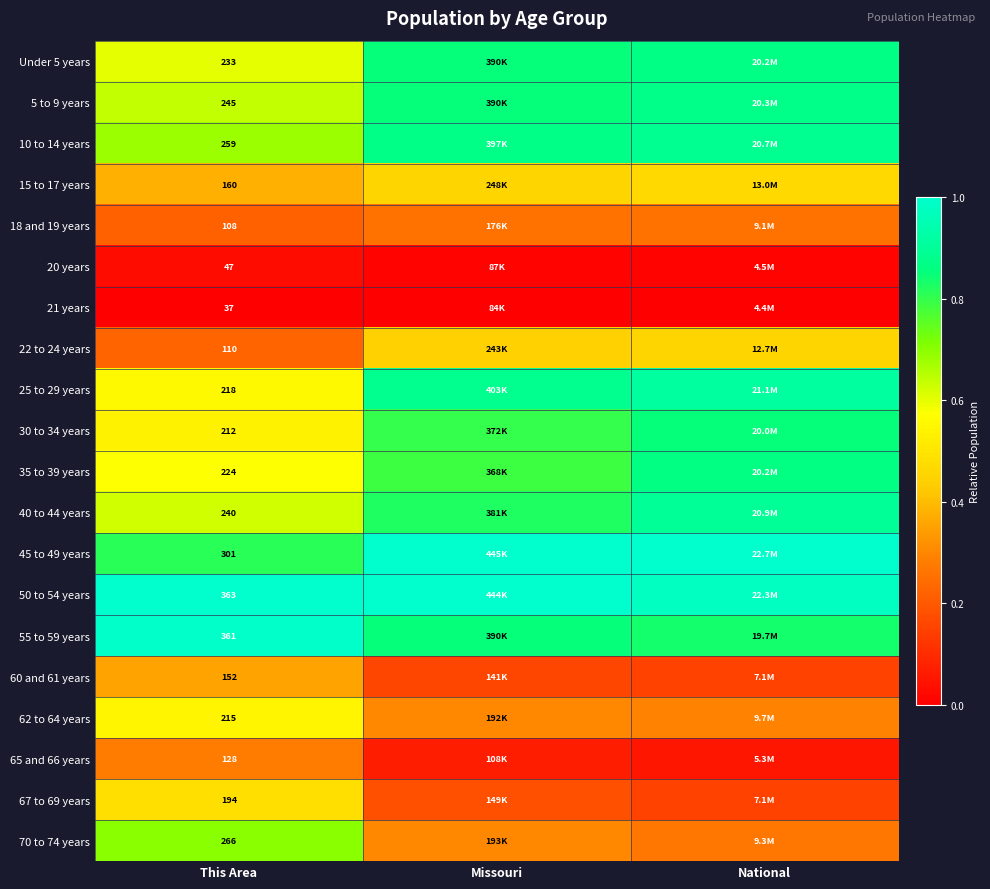

At which category does the chart reach its minimum across all series?

This Area